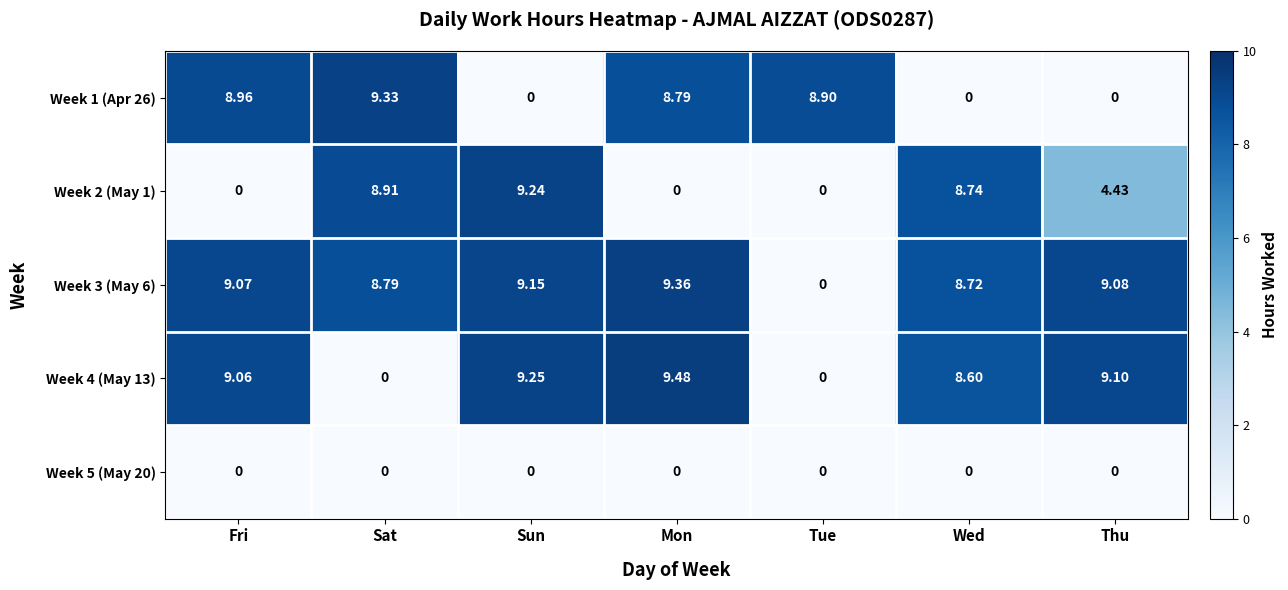

How many categories are shown in the chart?

7